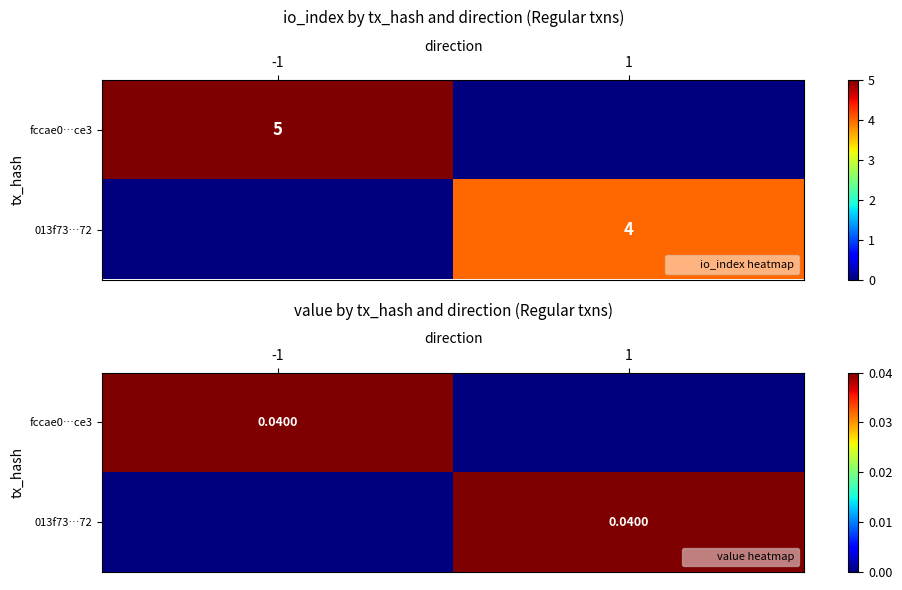

Which has a higher value, -1 or 1?

-1